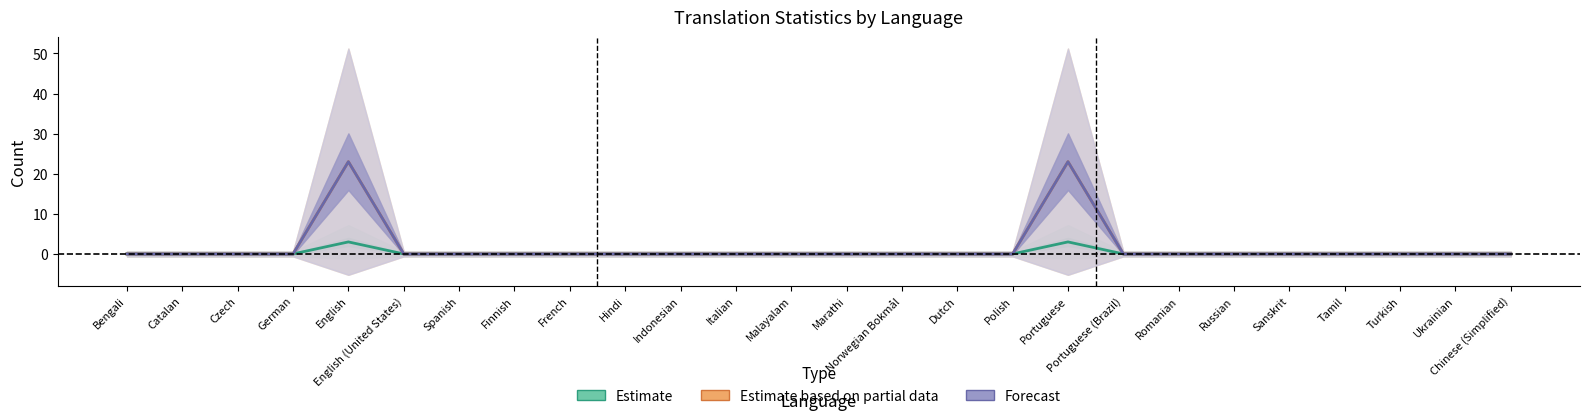

What is the average value of the total_words series?

2